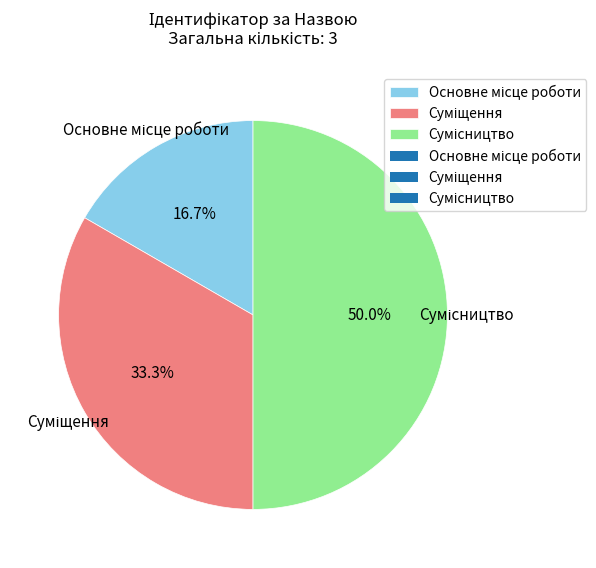

What percentage is the Основне місце роботи slice, to the nearest percent?

17%